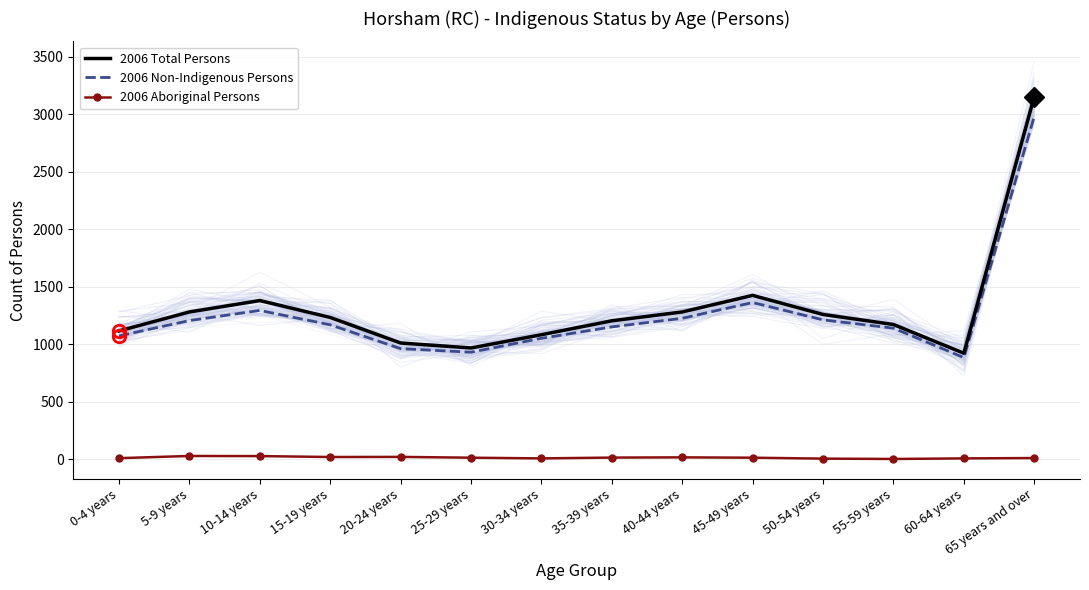

At how many categories does at least one series exceed 882?

14